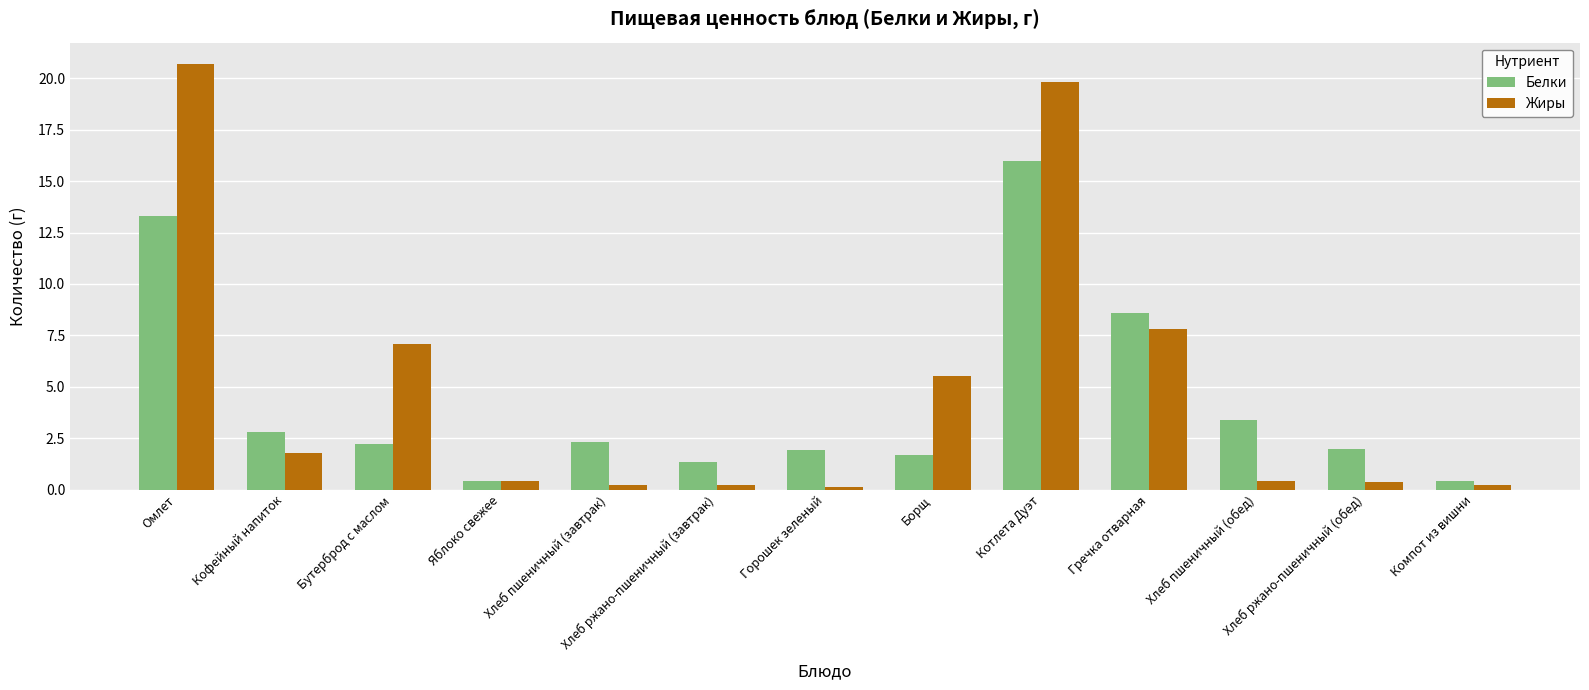

What is the difference between the second highest and second lowest values in the Белки series?

12.9